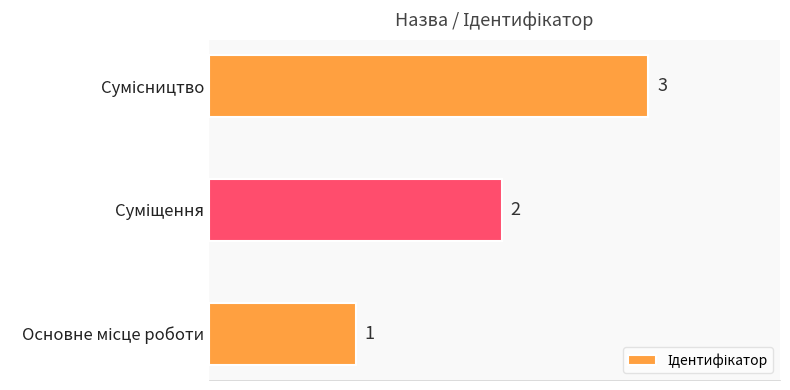

What is the sum of all values?

6